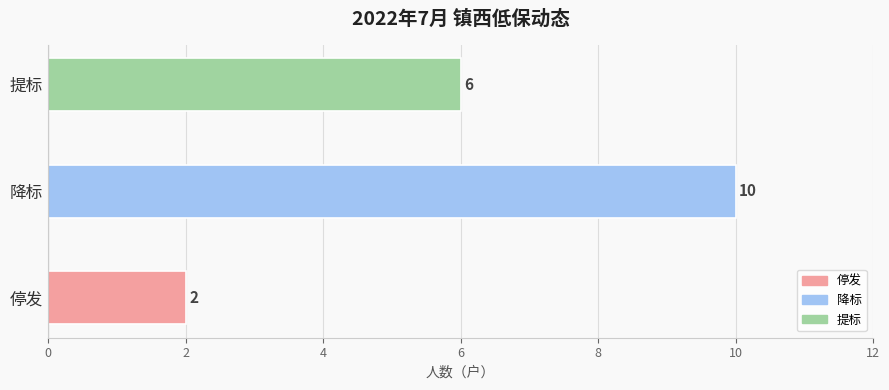

What is the smallest value displayed?

2